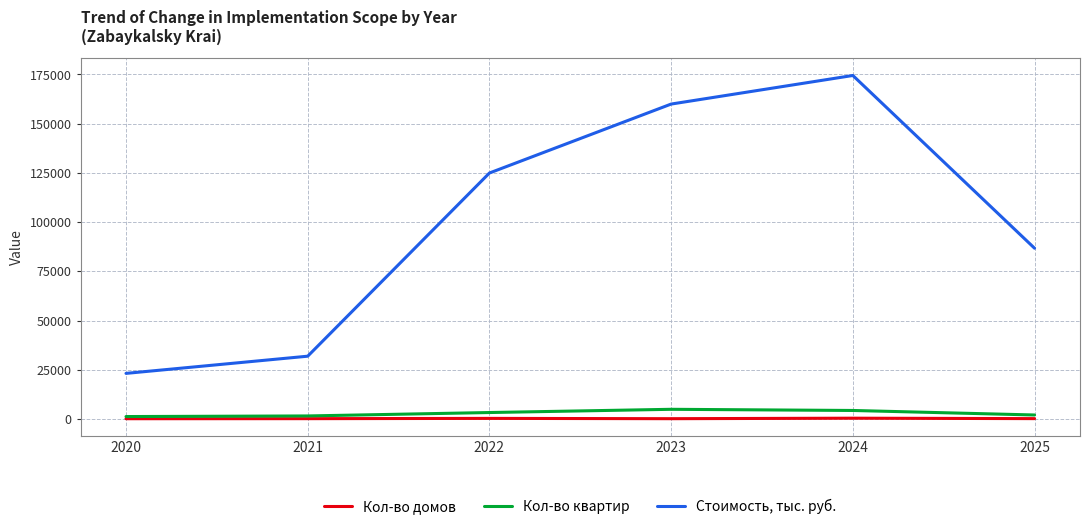

Is this an area chart (filled region under the line)?

No